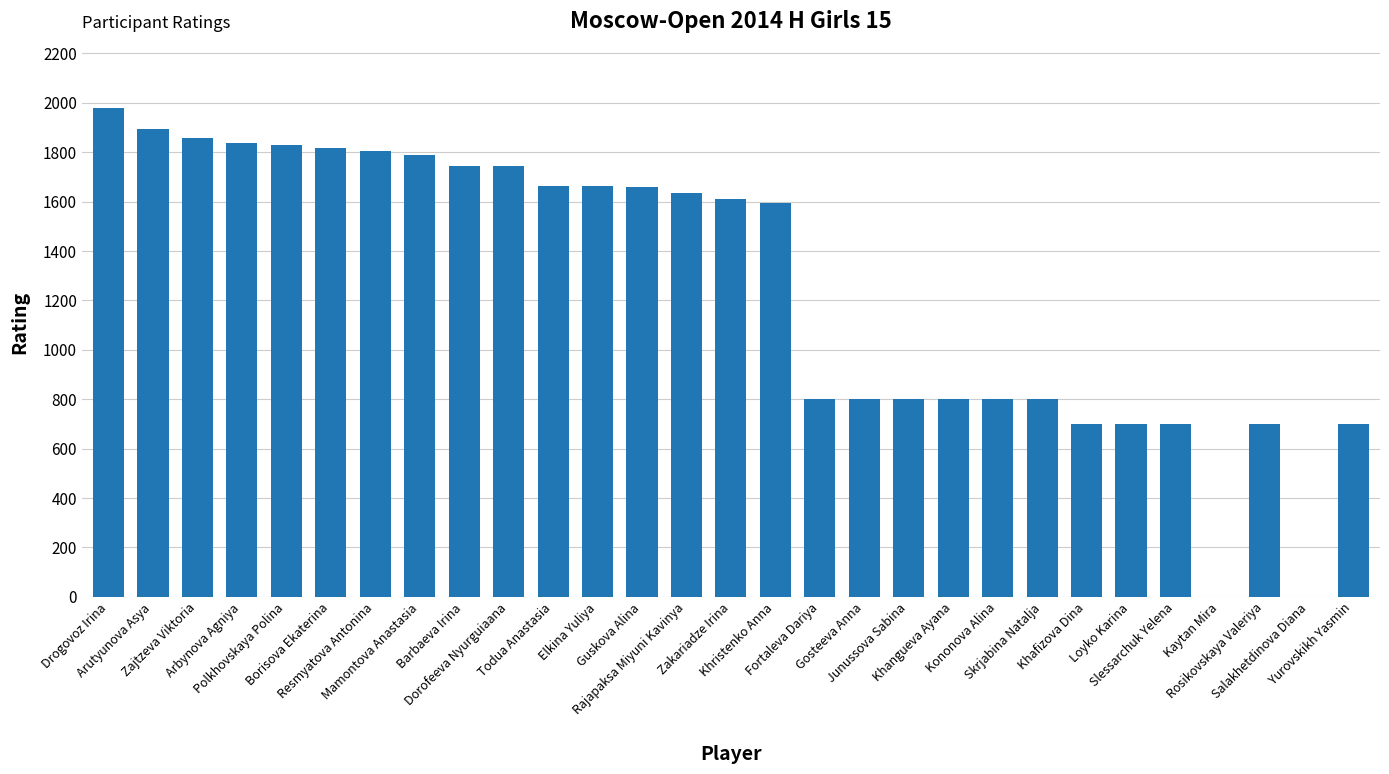

What is the maximum value shown in the chart?

1981